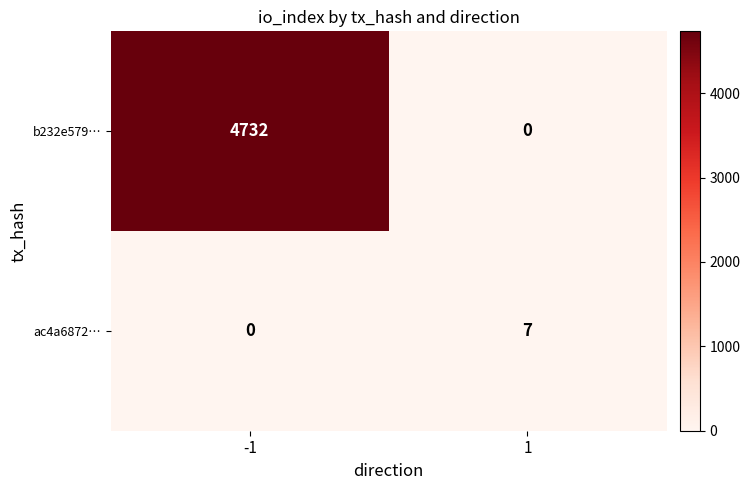

What is the highest value of the ac4a6872… series?

7